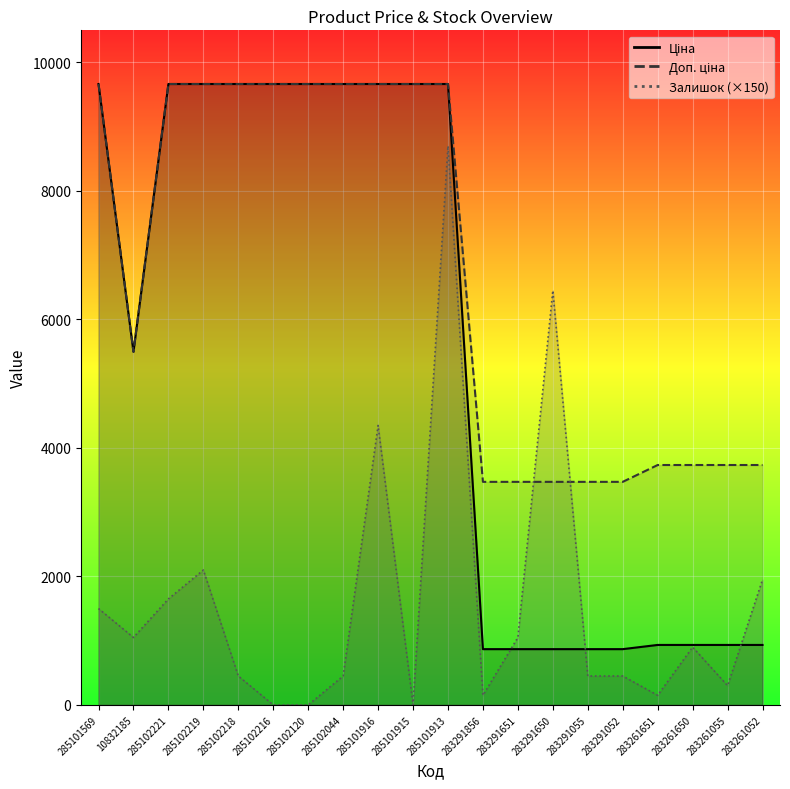

Reading right to left, transcribe all the data shown in this chart.

Ціна: 933.5	933.5	933.5	933.5	868.0	868.0	868.0	868.0	868.0	9664.7	9664.7	9664.7	9664.7	9664.7	9664.7	9664.7	9664.7	9664.7	5497.3	9664.7
Доп. ціна: 3734.2	3734.2	3734.2	3734.2	3472.1	3472.1	3472.1	3472.1	3472.1	9664.7	9664.7	9664.7	9664.7	9664.7	9664.7	9664.7	9664.7	9664.7	5497.3	9664.7
Залишок: 1950.0	300.0	900.0	150.0	450.0	450.0	6450.0	1050.0	150.0	8700.0	0.0	4350.0	450.0	0.0	0.0	450.0	2100.0	1650.0	1050.0	1500.0